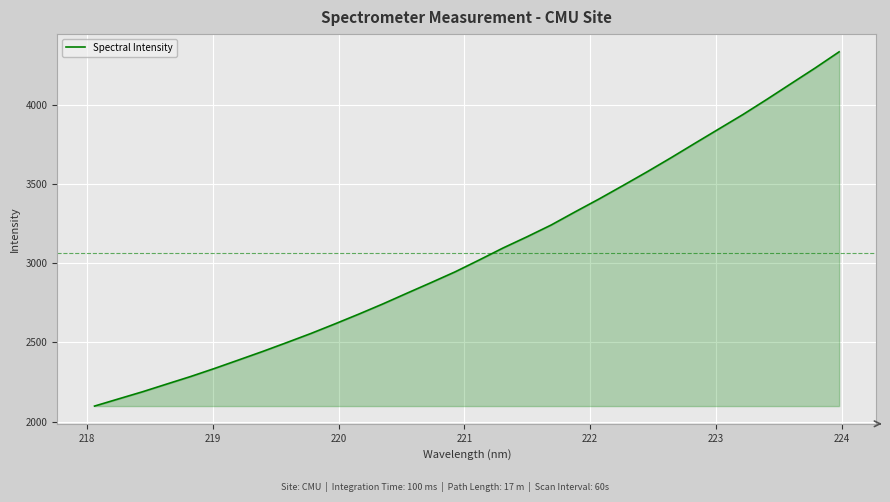

What is the maximum value shown in the chart?

4335.1